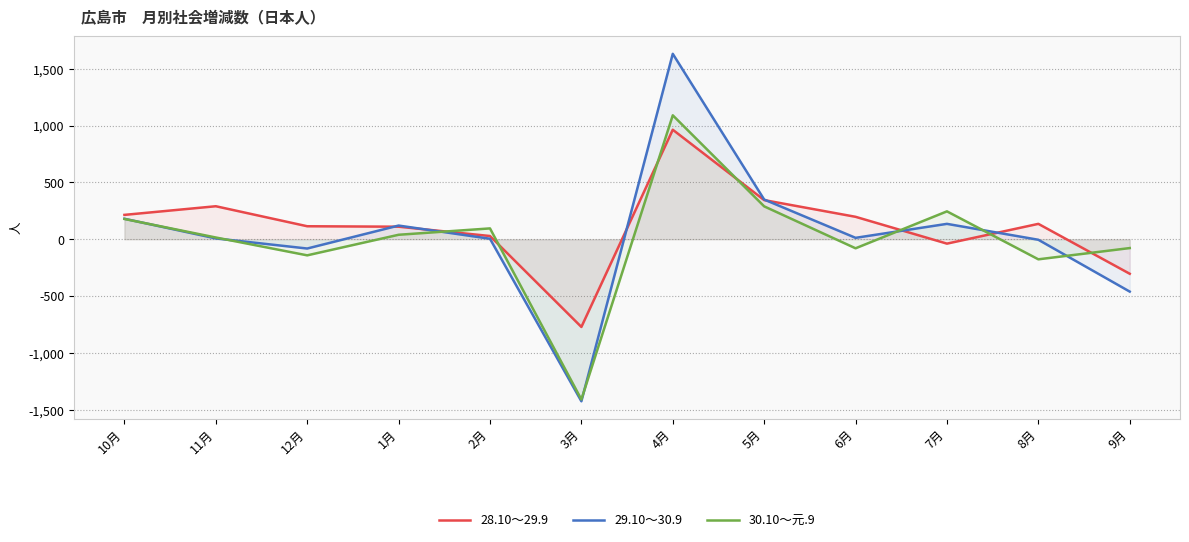

Between 3月 and 8月, which series saw the biggest shift?

29.10～30.9